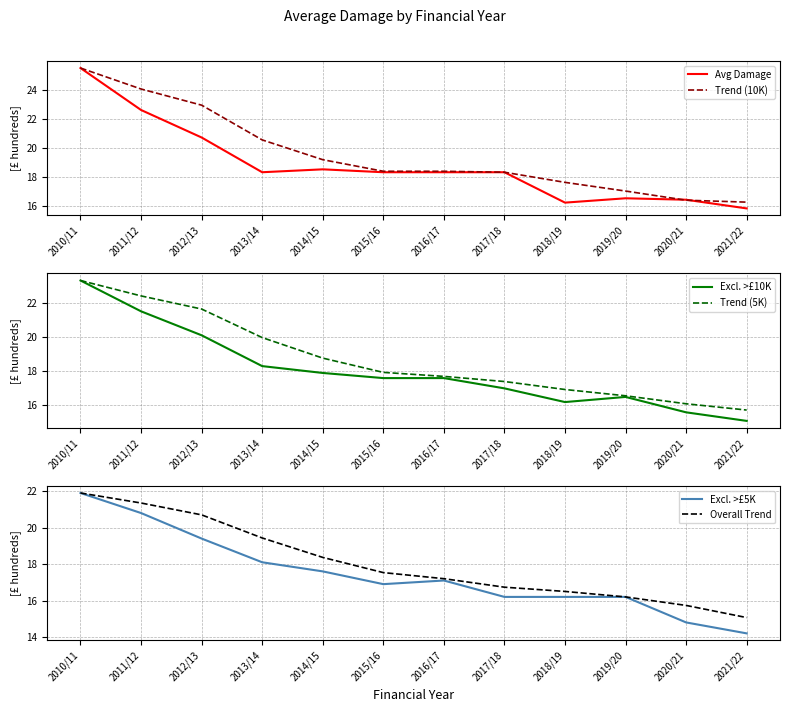

Which series has the largest range (max minus min)?

Avg Damage